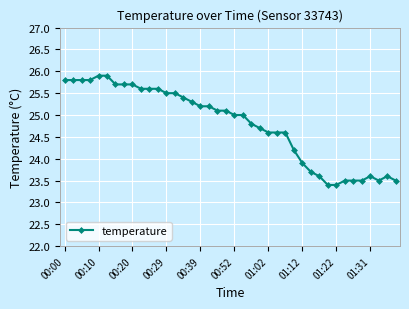

What is the sum of all values?

991.4